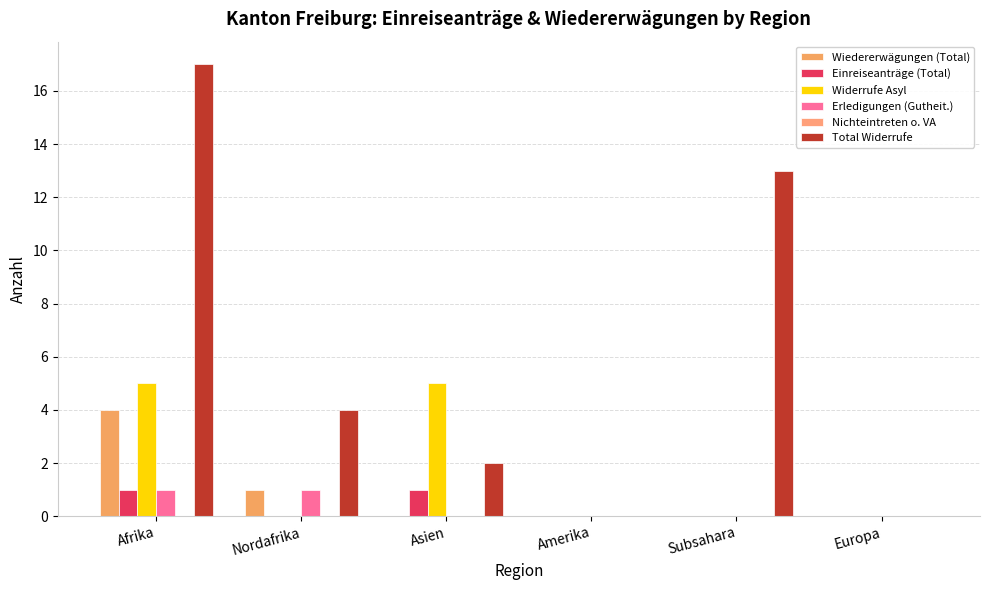

True or false: Erledigungen (Gutheit.) has a value of -1 at Subsahara.

False